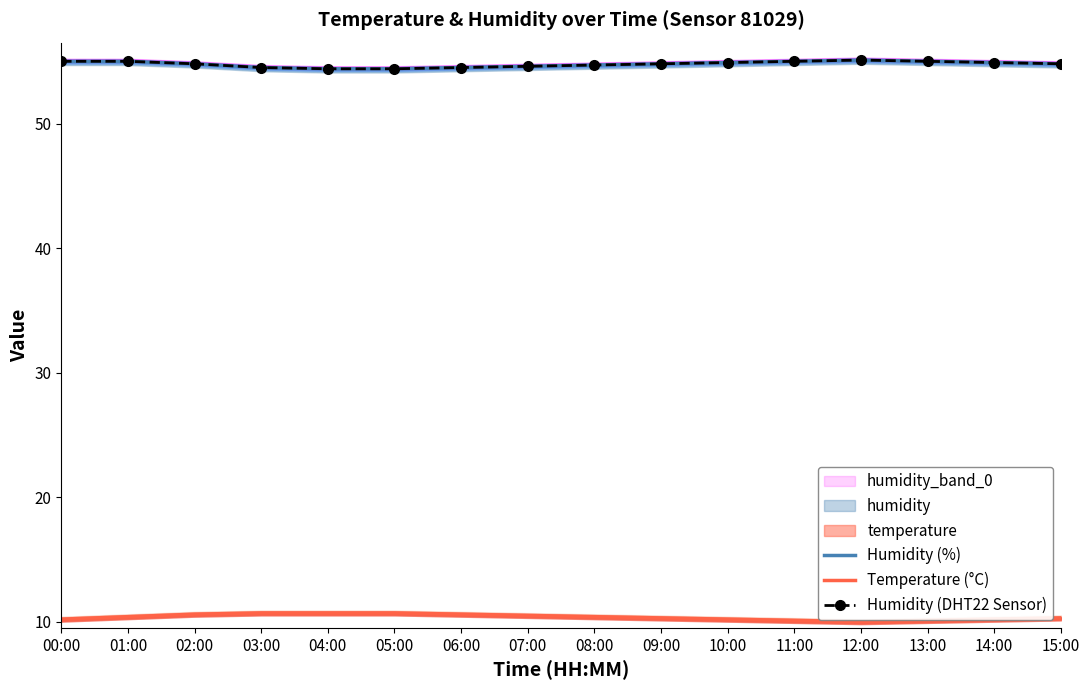

Rank the categories by Humidity (%) value from highest to lowest.

12:00, 00:00, 01:00, 11:00, 13:00, 10:00, 14:00, 02:00, 09:00, 15:00, 08:00, 07:00, 03:00, 06:00, 04:00, 05:00